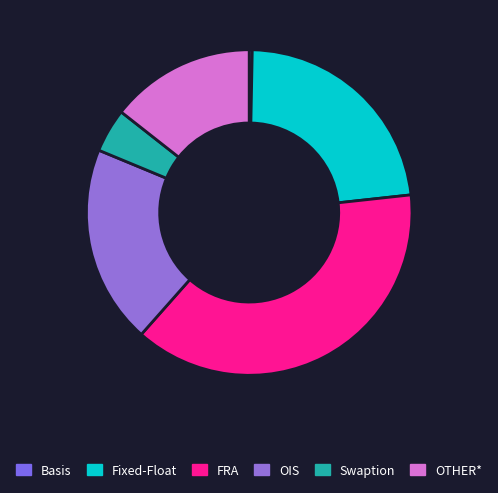

To the nearest percent, what percentage of the pie is Fixed-Float?

23%